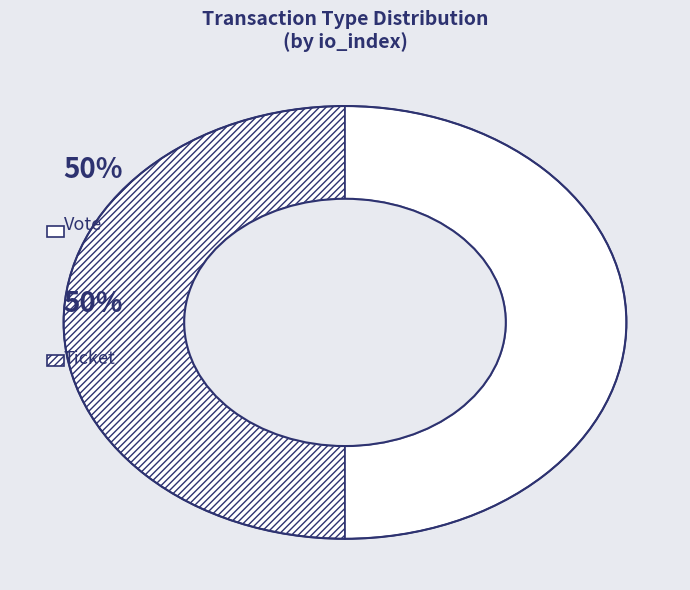

How many slices are in this pie chart?

2